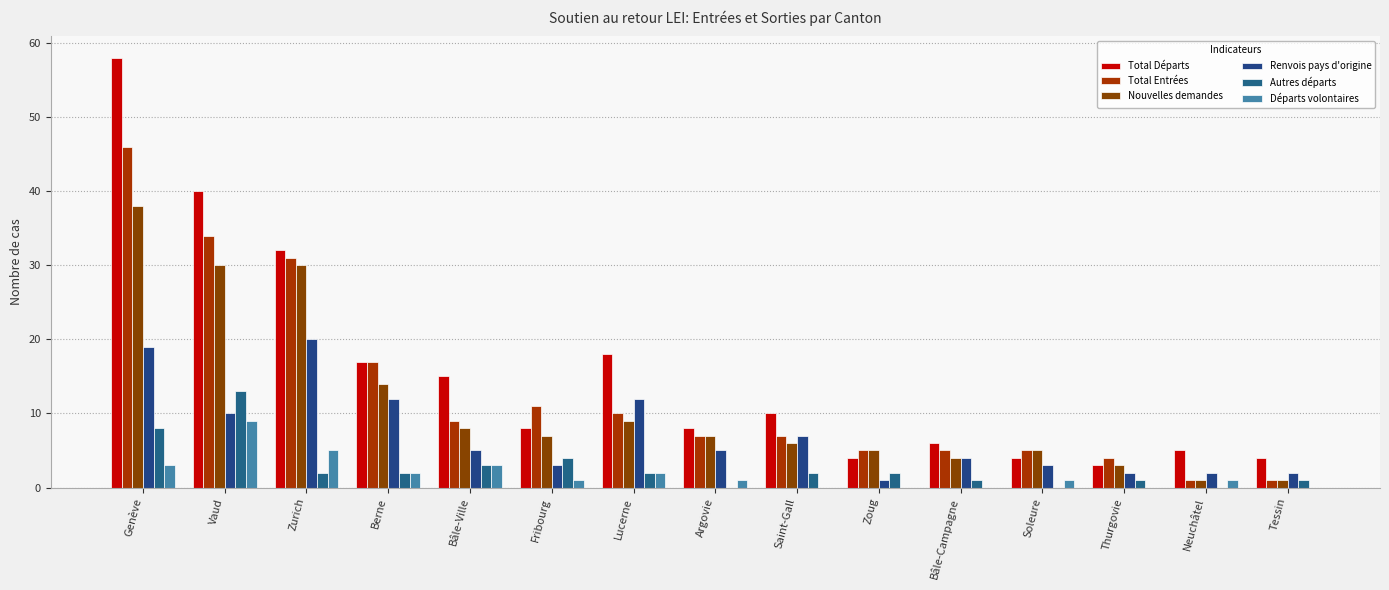

What is the difference between the Total Départs values at Thurgovie and Fribourg?

5